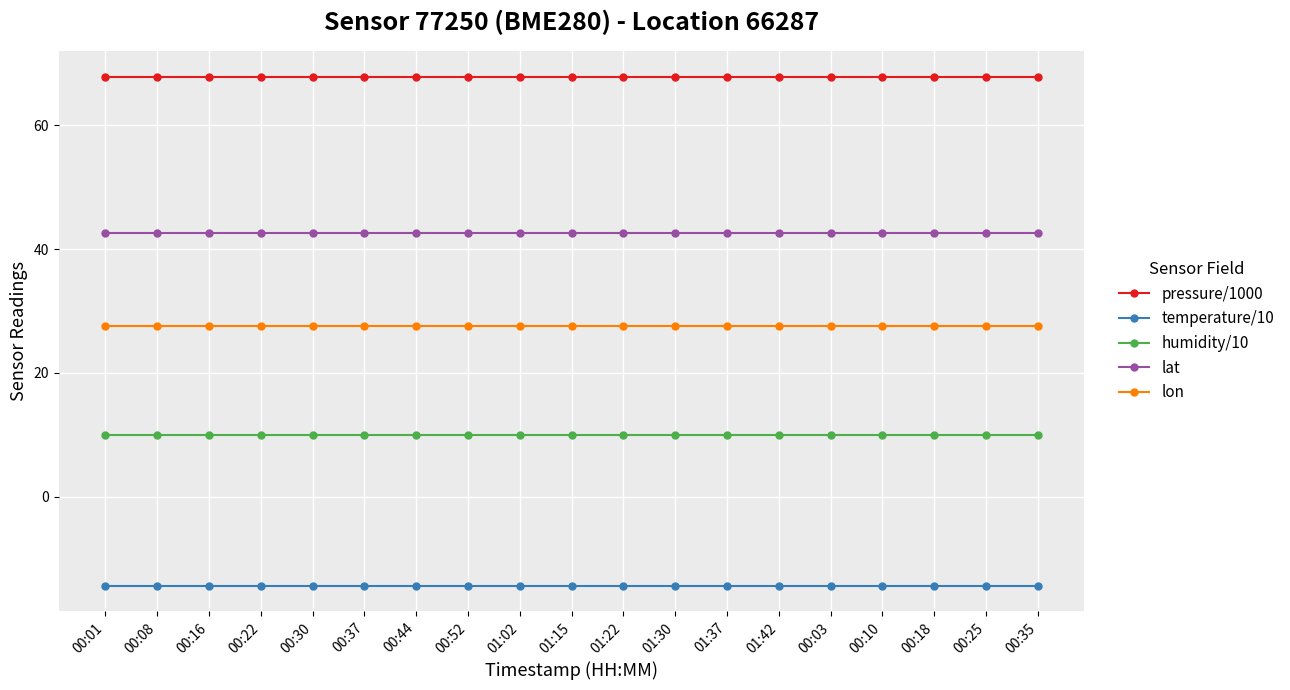

What is the sum of the lon values at 01:15 and 00:52?

55.1